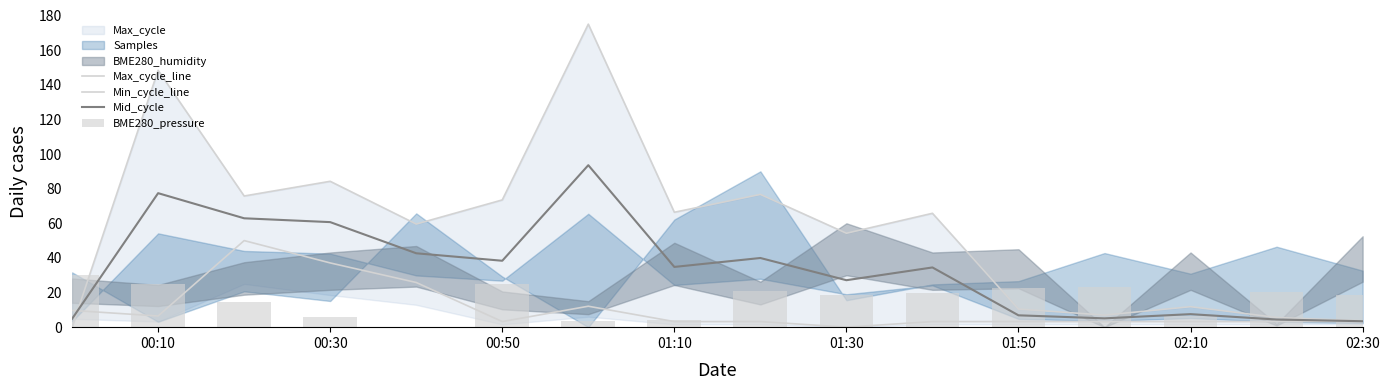

What is the average value of the Max_cycle_line series?

57.4